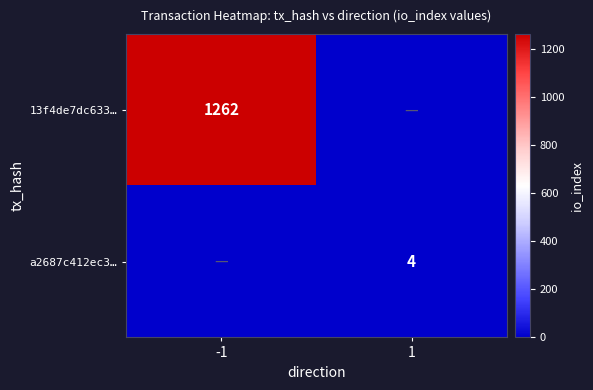

Is the value of a2687c412ec3… at 1 greater than the value of 13f4de7dc633… at -1?

No